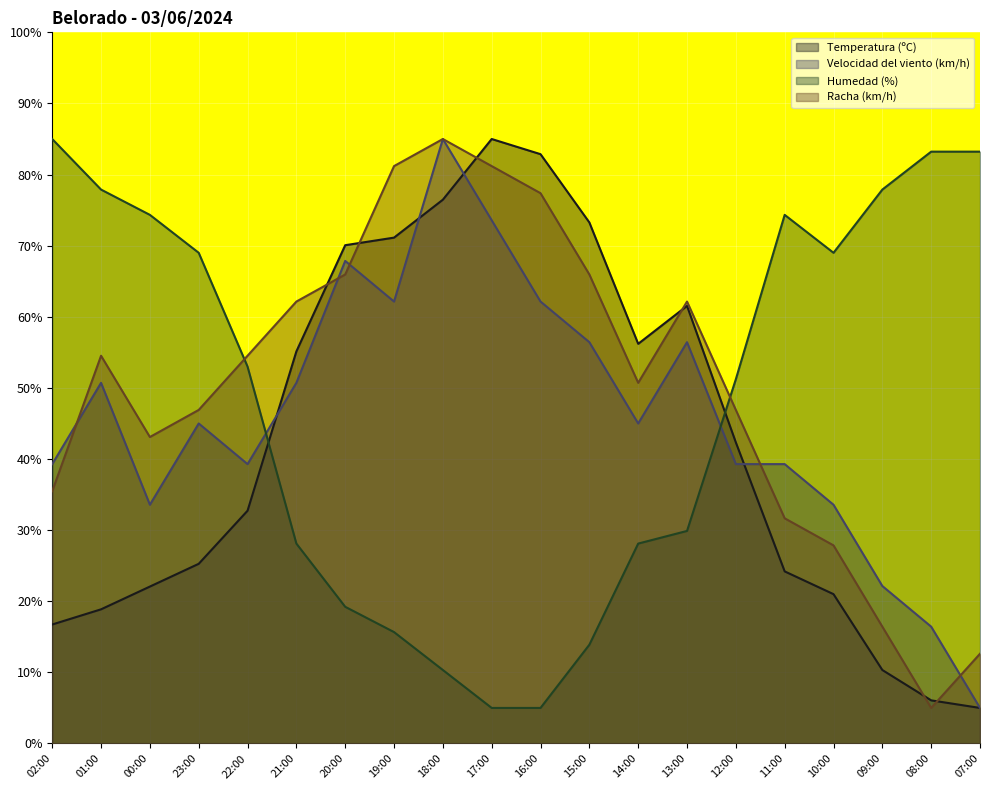

What is the difference between the Temperatura (ºC) values at 17:00 and 23:00?

59.7